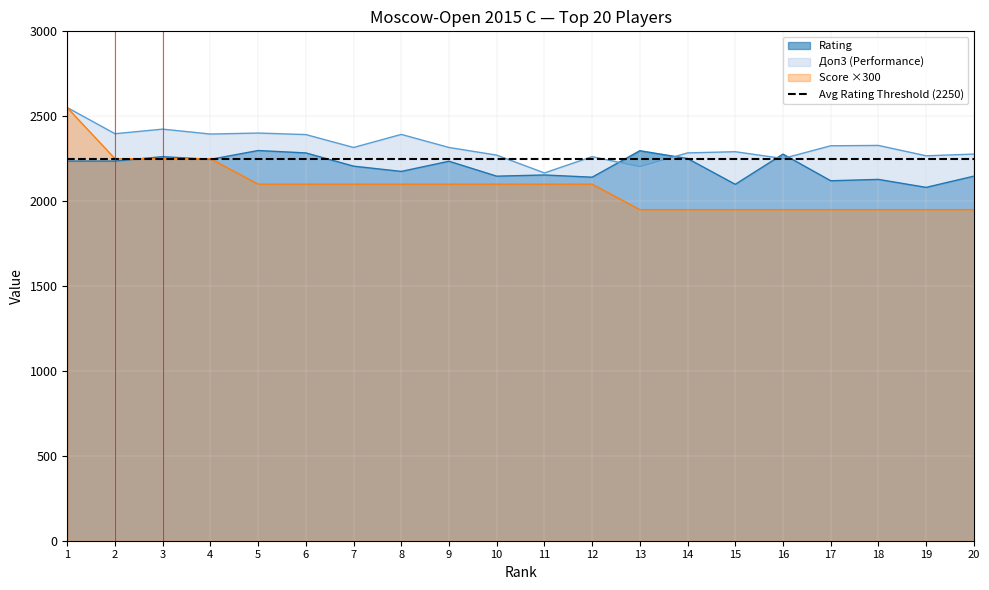

Reading right to left, transcribe all the data shown in this chart.

Rating: 2147	2081	2128	2120	2277	2099	2251	2297	2141	2154	2147	2235	2175	2206	2284	2298	2246	2262	2236	2236
Score: 1950	1950	1950	1950	1950	1950	1950	1950	2100	2100	2100	2100	2100	2100	2100	2100	2250	2250	2250	2550
Doп3: 2277	2267	2328	2326	2251	2291	2284	2203	2262	2166	2271	2316	2393	2316	2392	2401	2395	2424	2397	2551